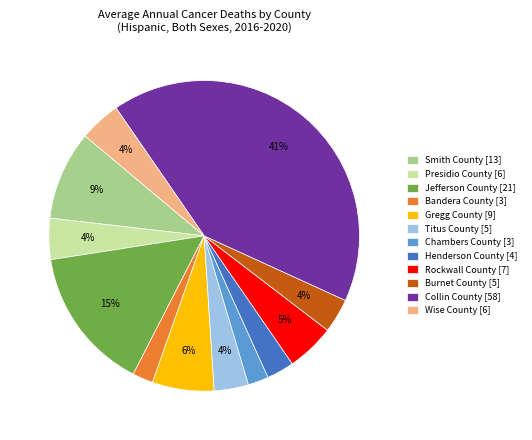

Combined, do Smith County [13] and Rockwall County [7] account for over 50%?

No